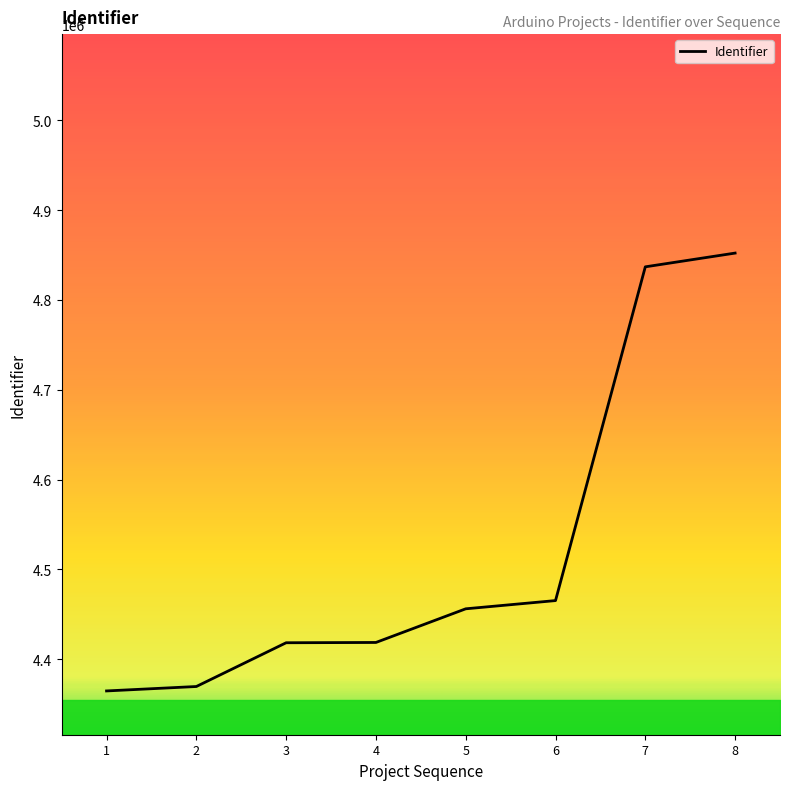

What is the sum of the values at 8 and 7?

9689330